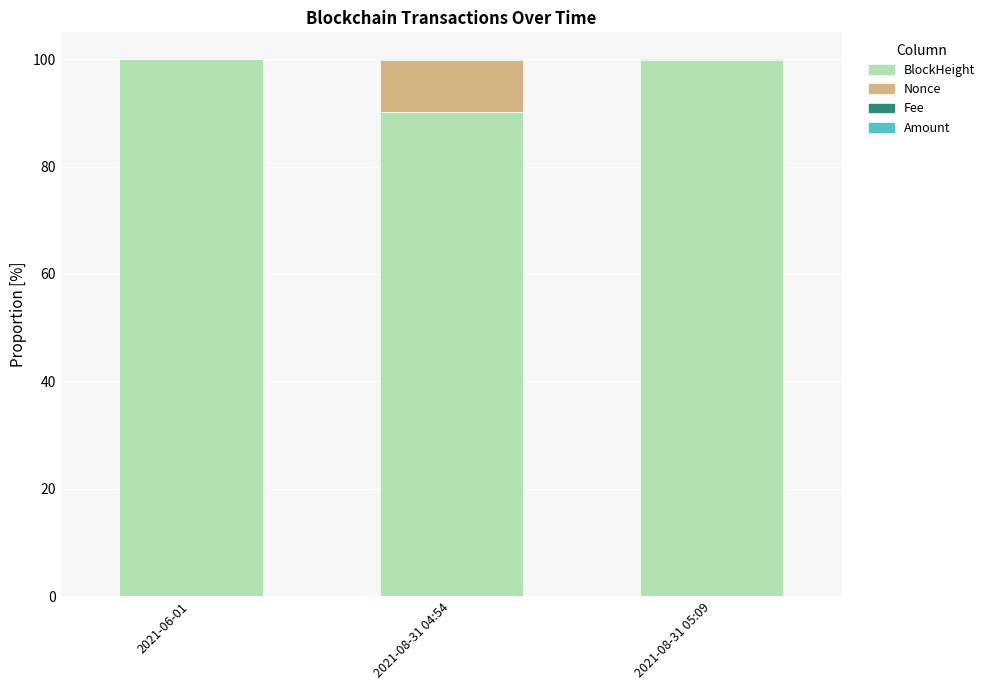

Is it true that BlockHeight equals 168.6 at 2021-08-31 05:09?

False